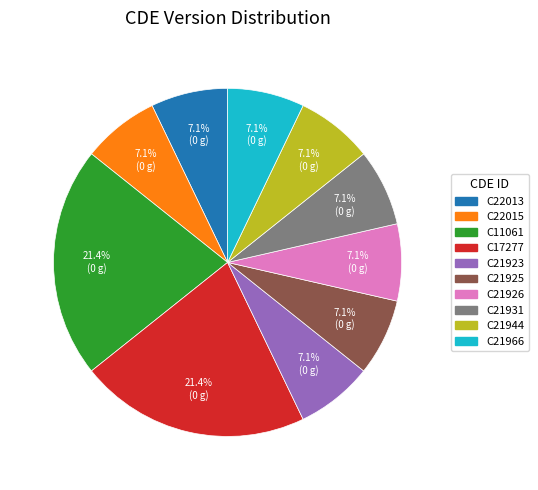

Is there any slice that represents more than half of the pie?

No